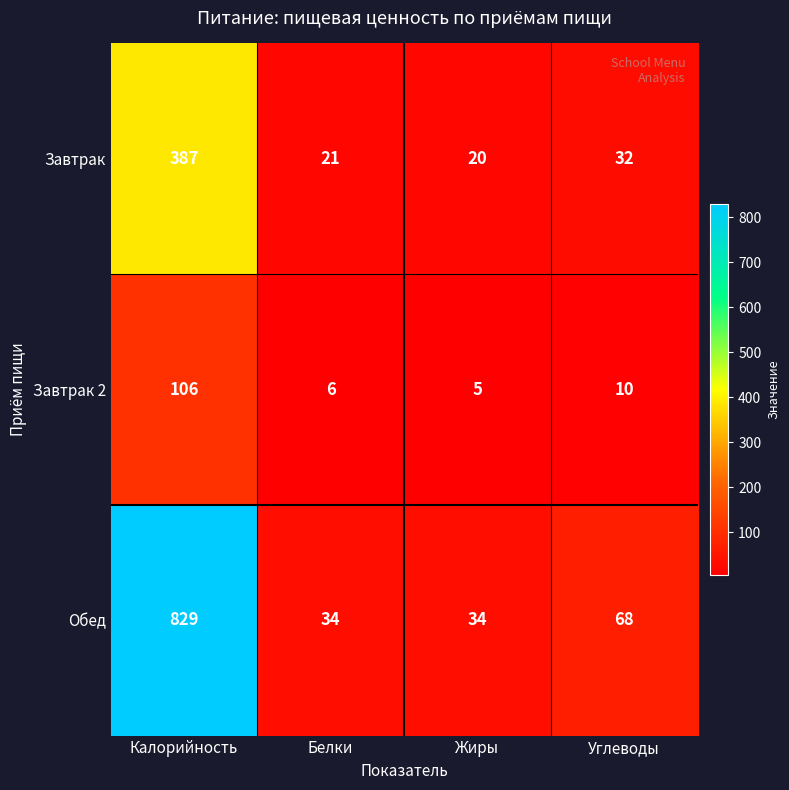

At Белки, list the series in order from largest to smallest.

Обед, Завтрак, Завтрак 2